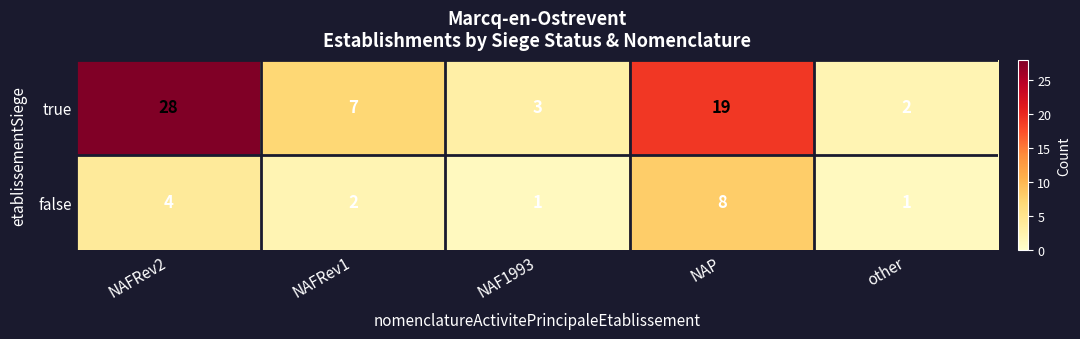

At which label is true closest to 15?

NAP